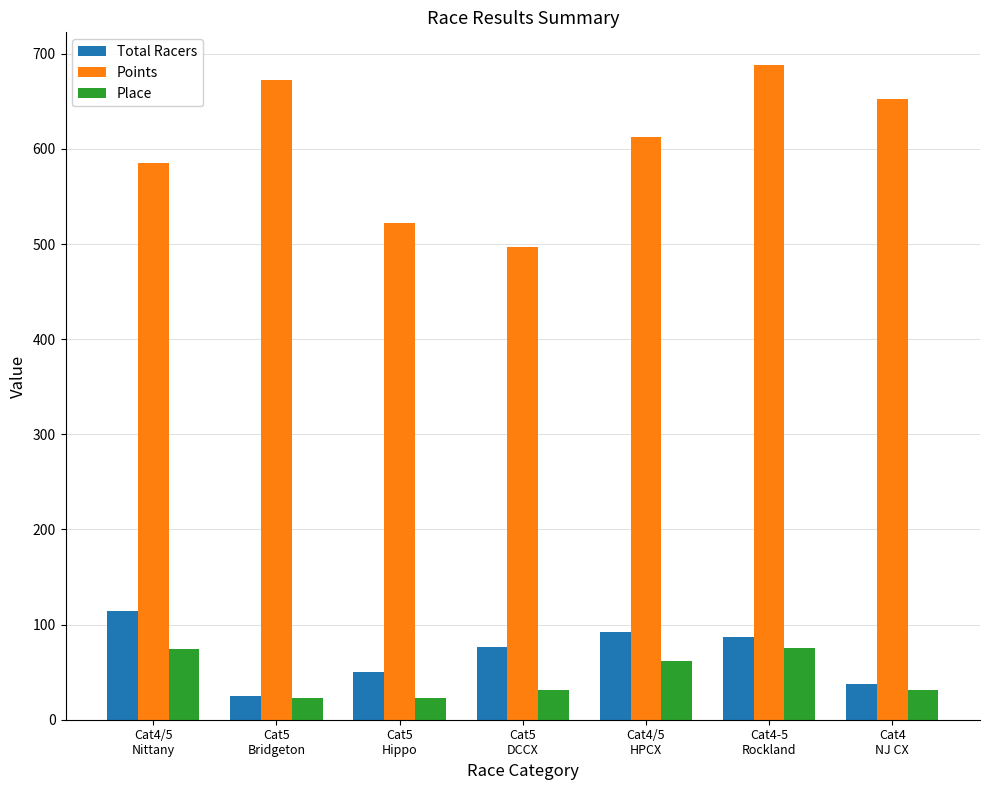

At which label does Points reach its peak?

Cat4-5
Rockland